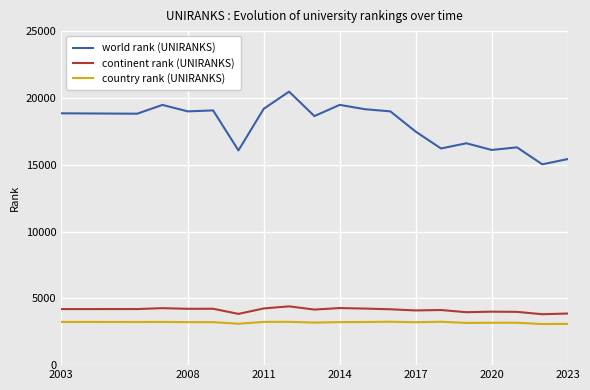

Which series has the largest range (max minus min)?

world rank (UNIRANKS)